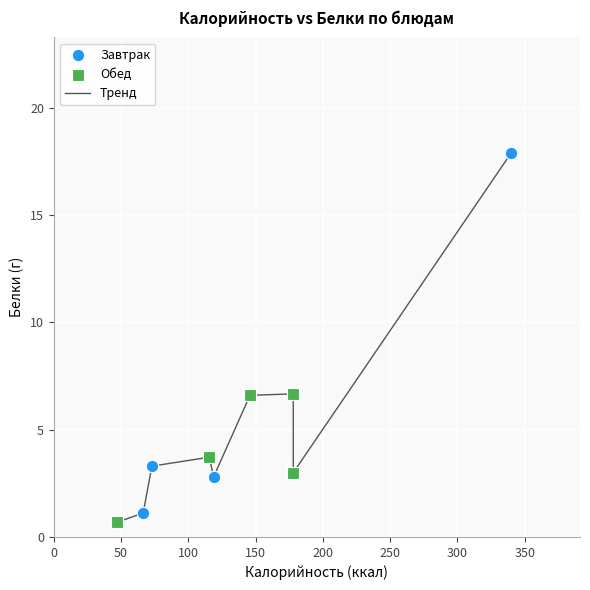

What is the difference between the maximum and minimum values?

17.2